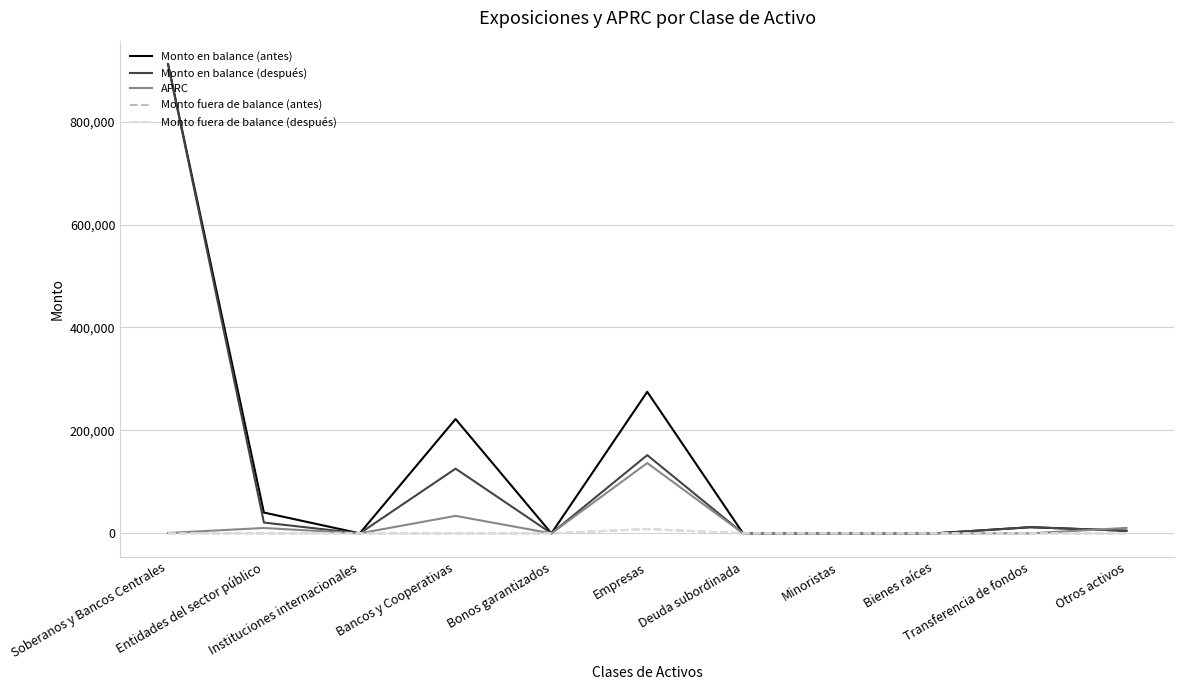

What is the sum of all Monto en balance (después) values?

1227389